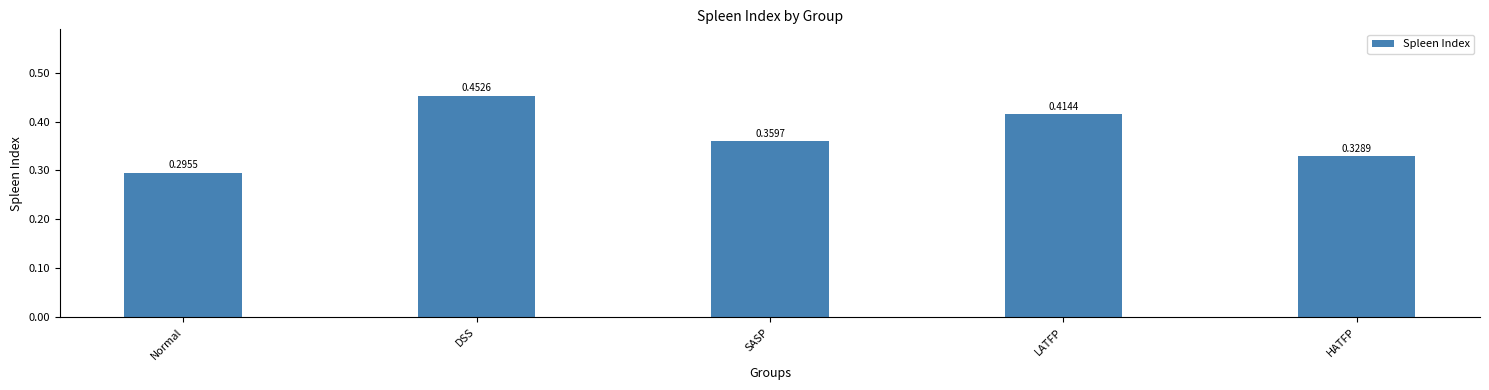

Rank the categories by value from lowest to highest.

Normal, HATFP, SASP, LATFP, DSS